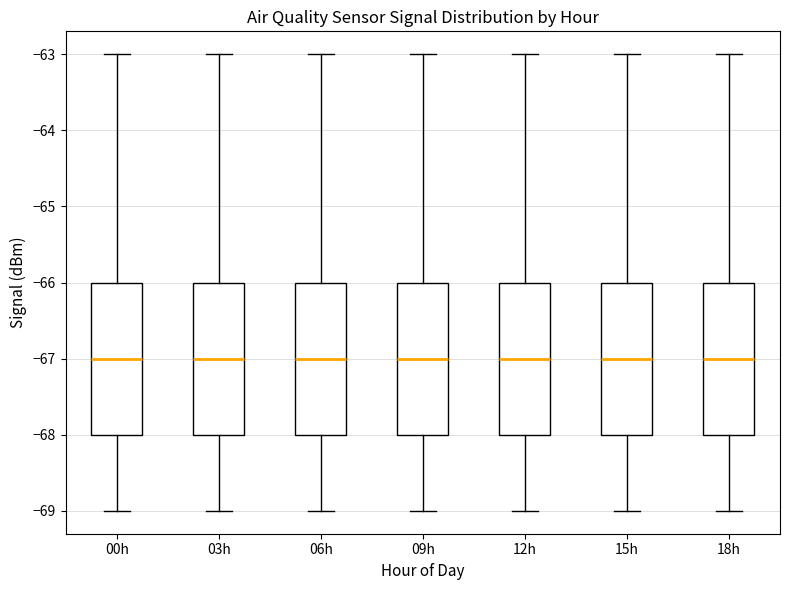

Reading left to right, transcribe this box plot: for each box, give where its median line is, the range the box spans, and where its two whiskers end, as read against the y-axis. The values are not printed on the chart, so give them approximately, as read against the axis.

00h: median -67, box -68 to -66, whiskers -69 to -63
03h: median -67, box -68 to -66, whiskers -69 to -63
06h: median -67, box -68 to -66, whiskers -69 to -63
09h: median -67, box -68 to -66, whiskers -69 to -63
12h: median -67, box -68 to -66, whiskers -69 to -63
15h: median -67, box -68 to -66, whiskers -69 to -63
18h: median -67, box -68 to -66, whiskers -69 to -63